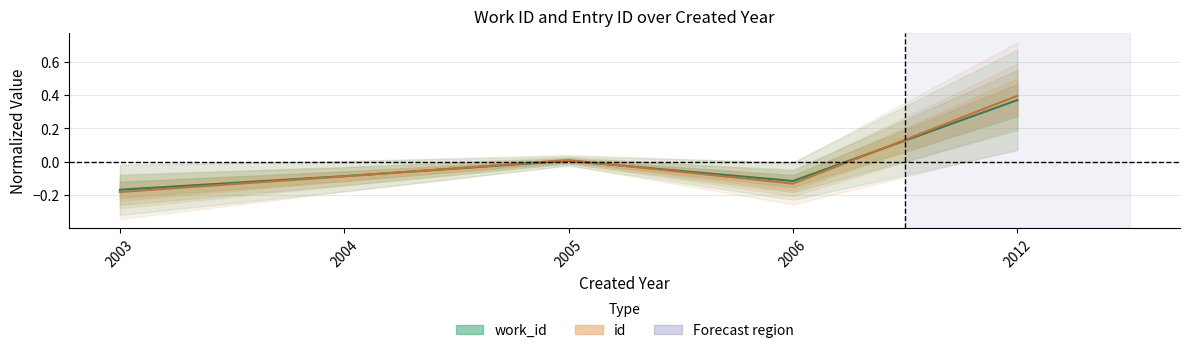

At which label is work_id closest to 0?

2005